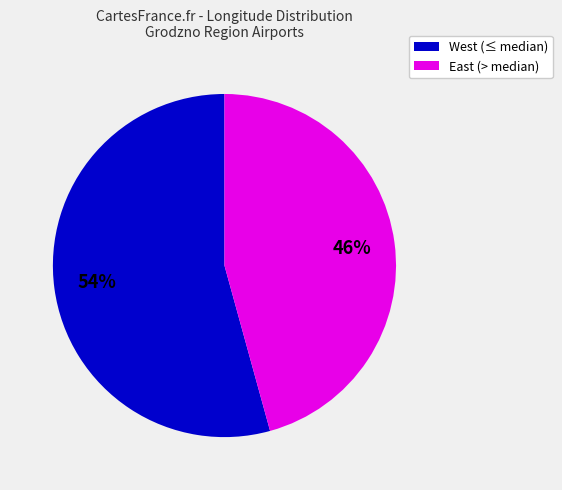

Count the number of slices in the pie.

2